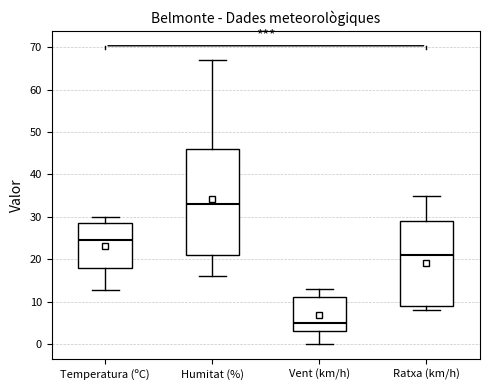

Which box's median line is the highest?

Humitat (%)